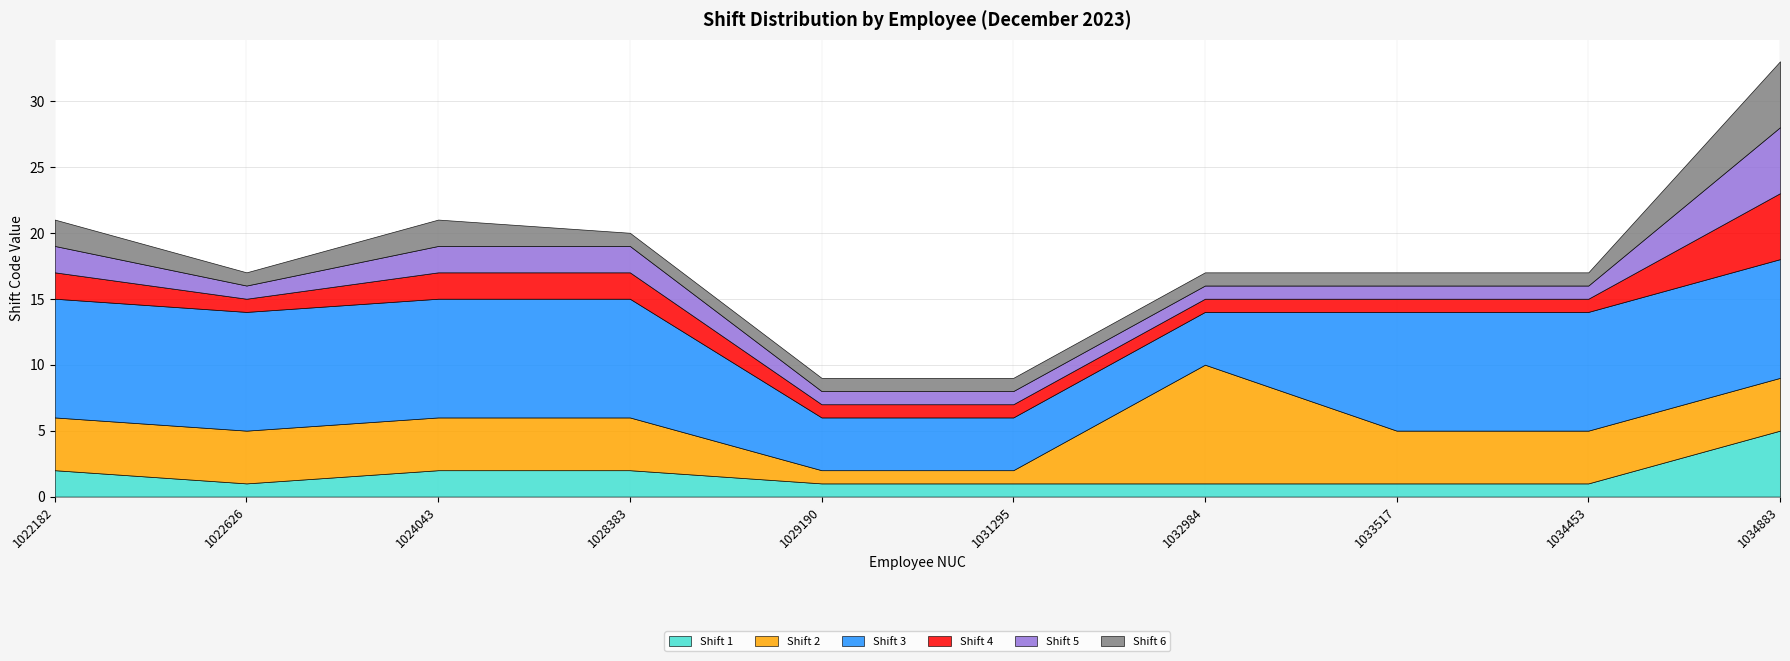

At how many categories does at least one series exceed 1?

10